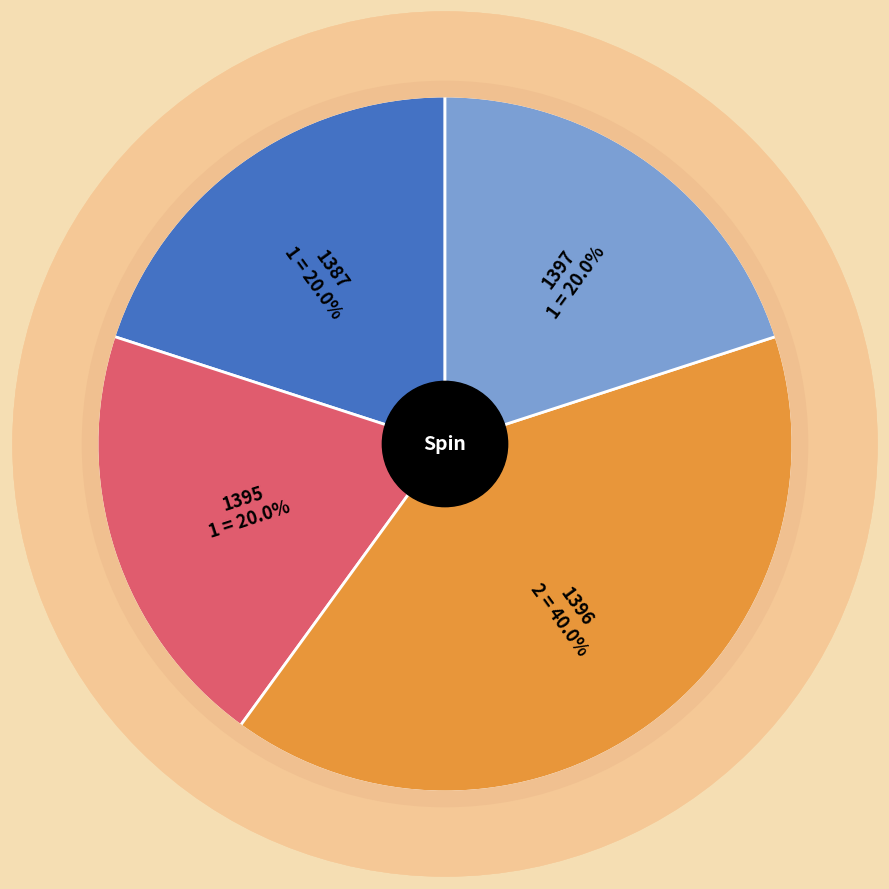

Is there a majority slice in this chart?

No